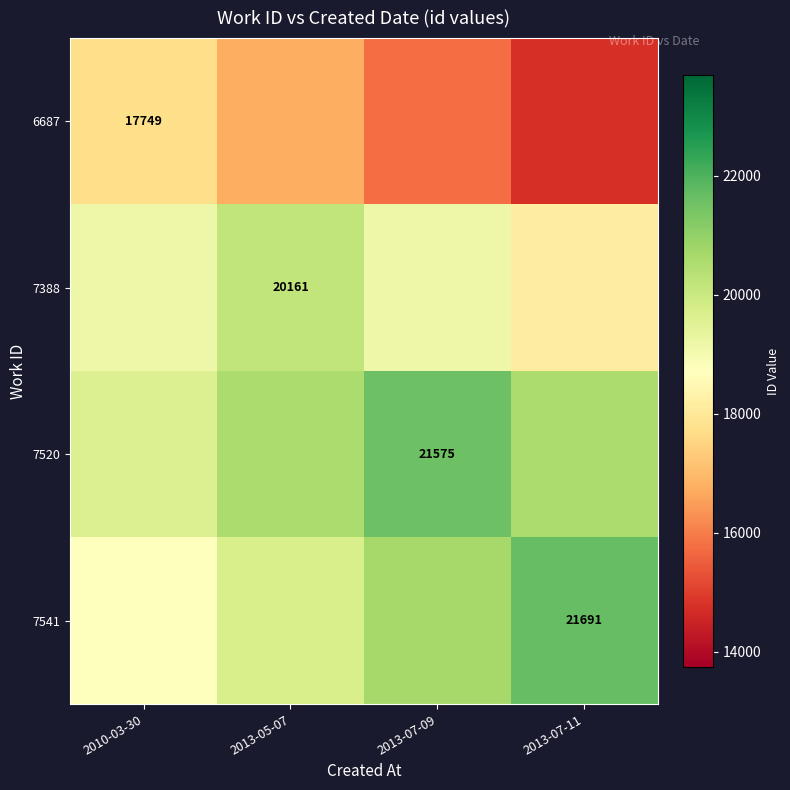

Which label corresponds to the smallest value in the chart?

2013-07-11